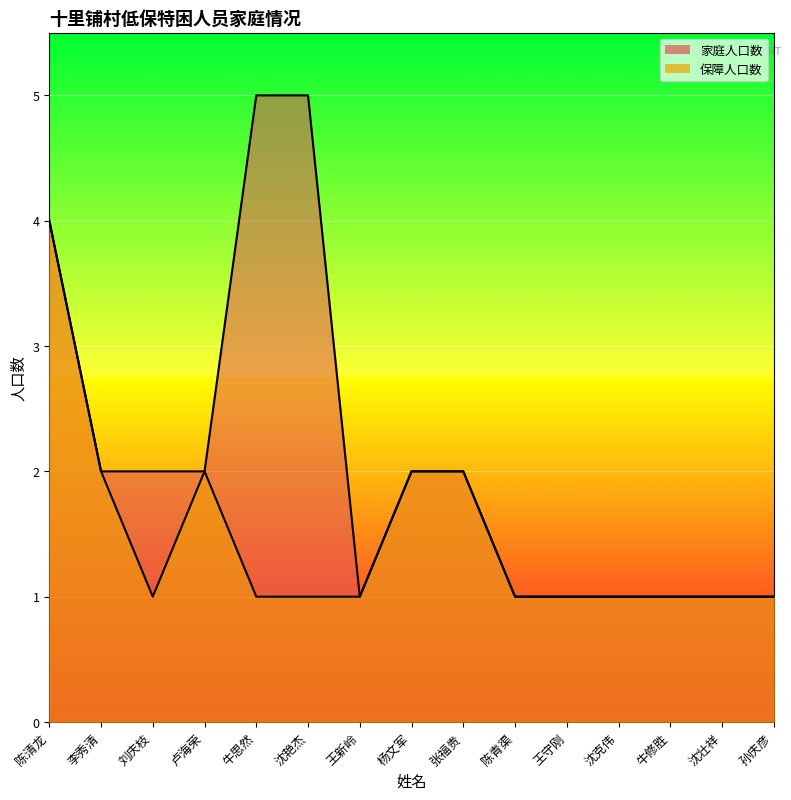

Reading left to right, list all the values displayed in this chart.

家庭人口数: 4	2	2	2	5	5	1	2	2	1	1	1	1	1	1
保障人口数: 4	2	1	2	1	1	1	2	2	1	1	1	1	1	1